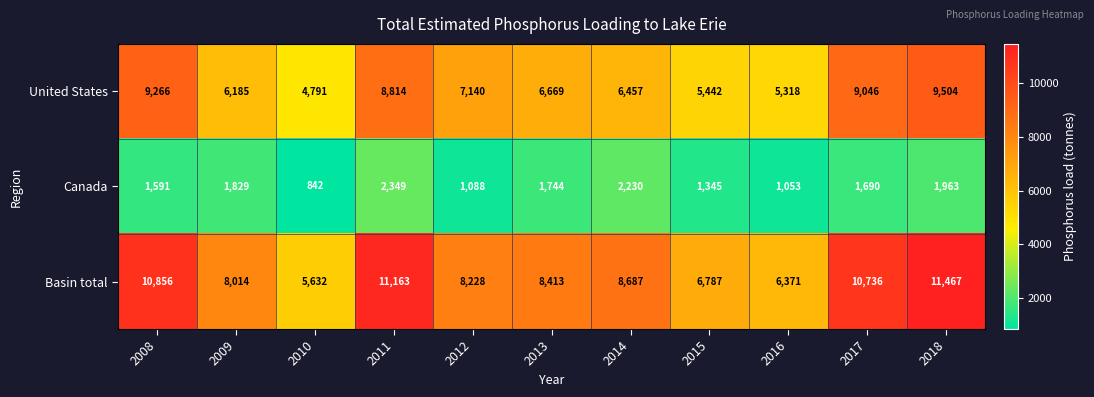

Which series has the largest range (max minus min)?

Basin total